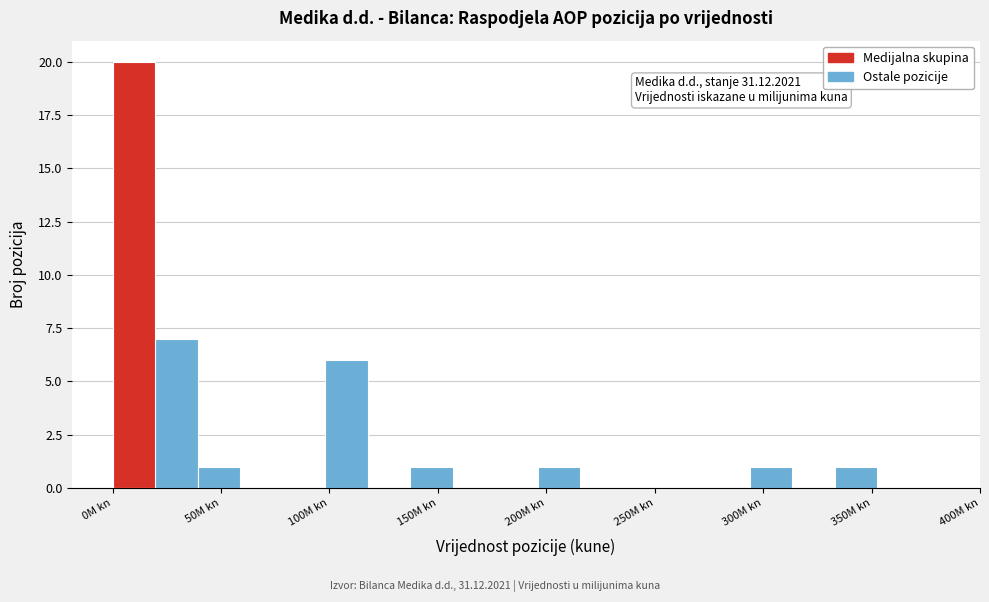

Around what value on the x-axis is the tallest bar? Give the approximate position of its centre, as read against the axis.

10